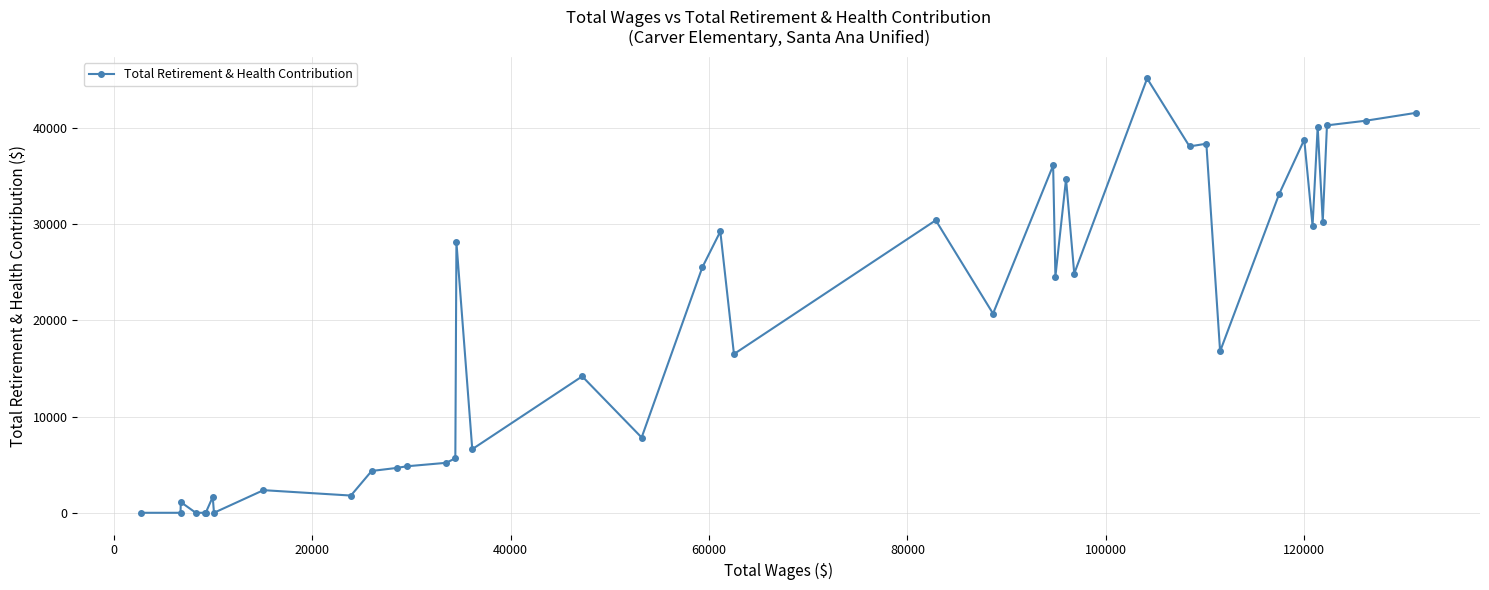

What is the maximum value shown in the chart?

45130